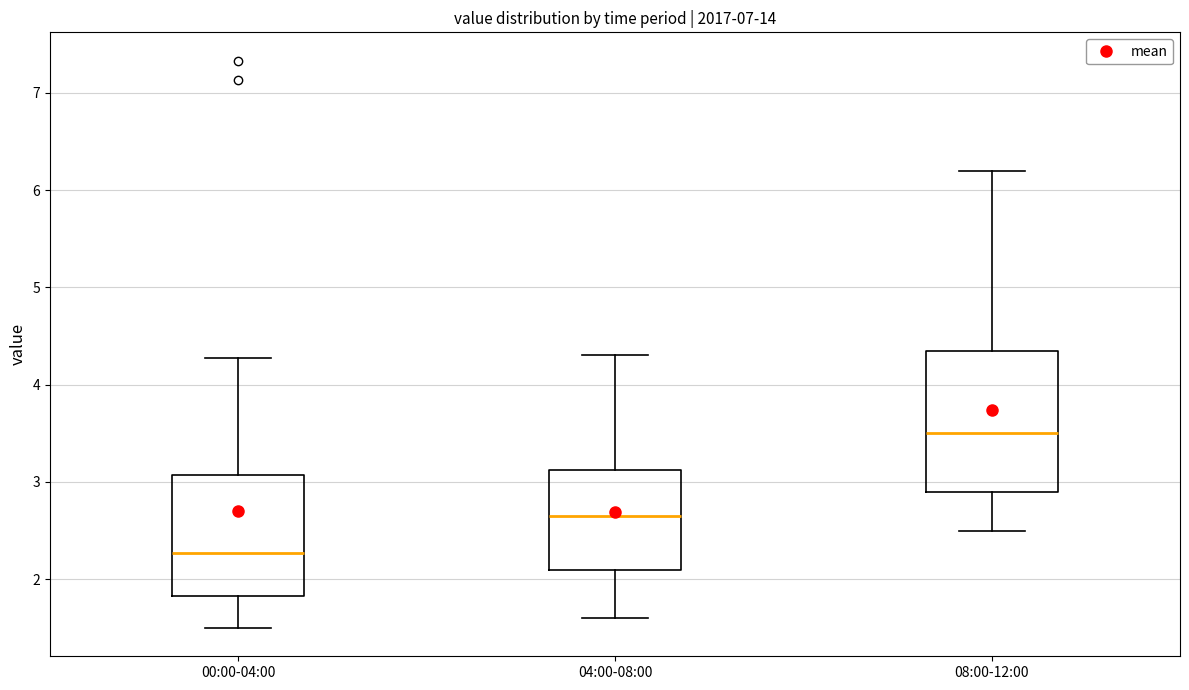

Comparing the boxes themselves (not the whiskers), which one is the tallest?

08:00-12:00